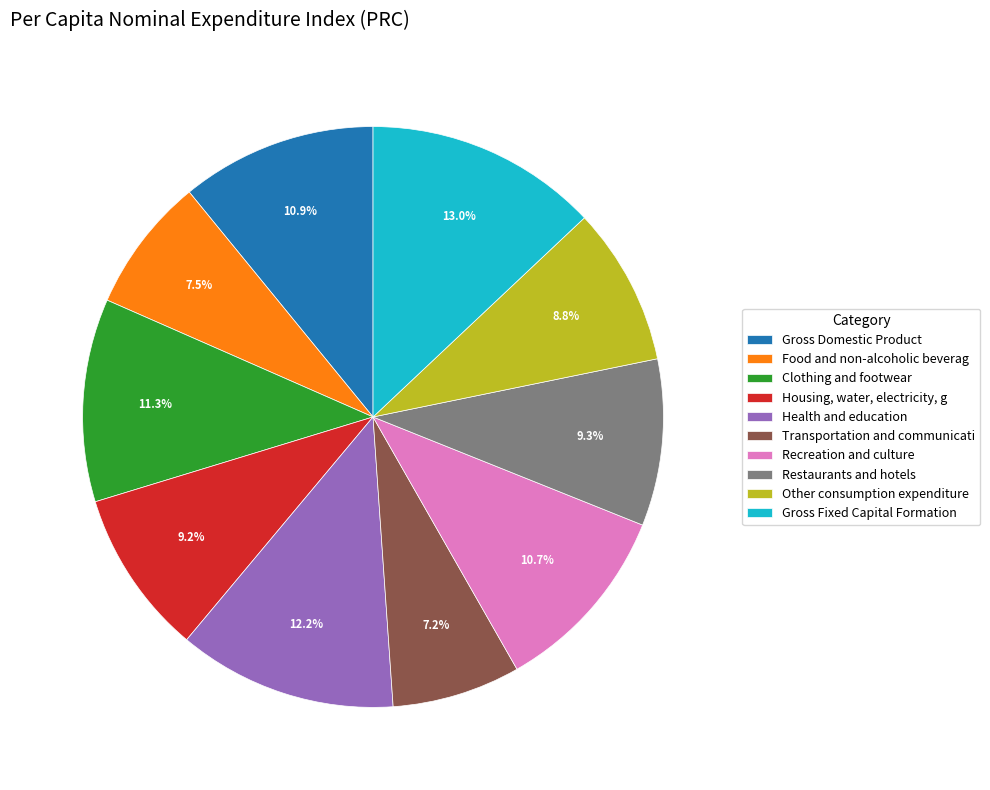

Approximately how many times larger is the value at Gross Fixed Capital Formation compared to Food and non-alcoholic beverag?

1.7